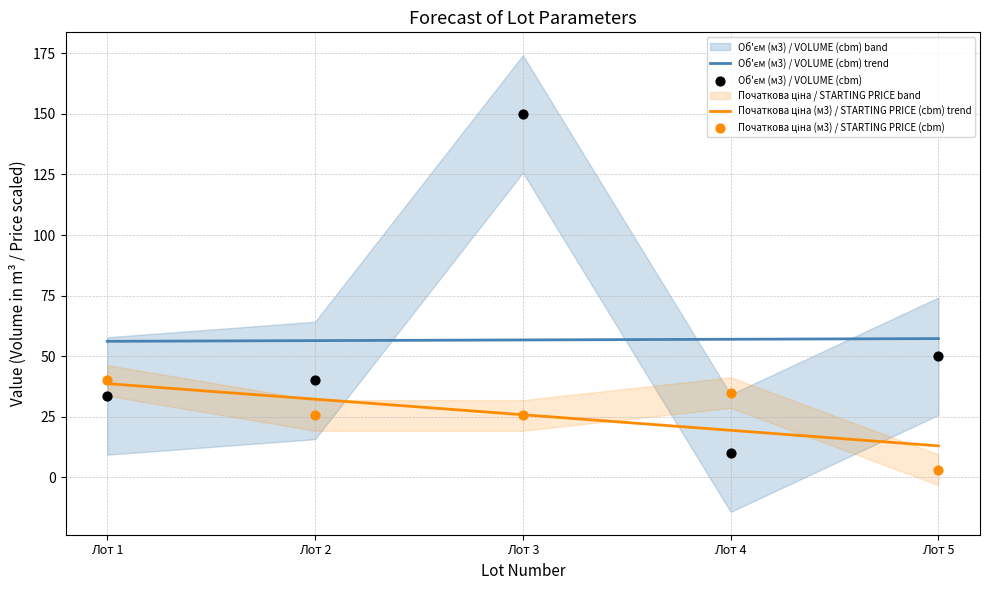

At how many categories does at least one series exceed 61?

1